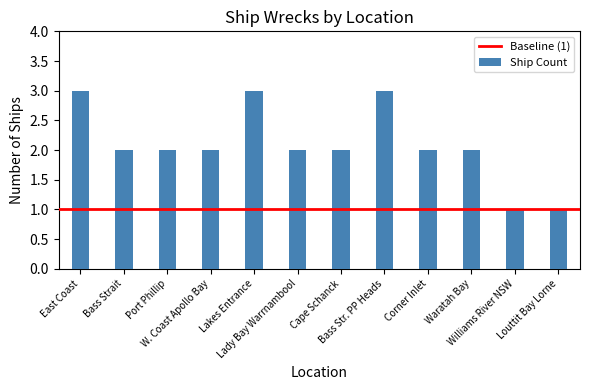

What is the value of the 7th bar from the left?

2